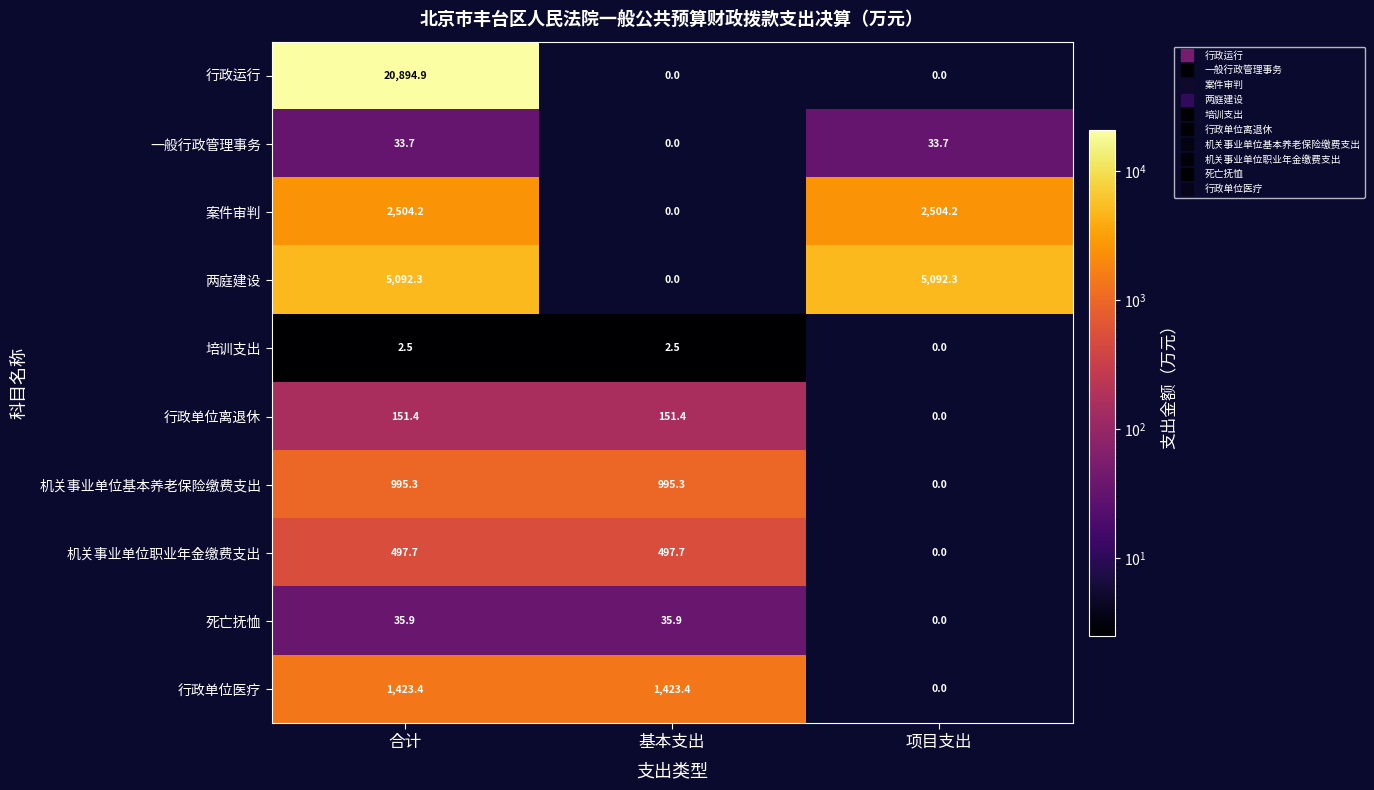

Rank the series by their maximum value, from highest to lowest.

行政运行, 两庭建设, 案件审判, 行政单位医疗, 机关事业单位基本养老保险缴费支出, 机关事业单位职业年金缴费支出, 行政单位离退休, 死亡抚恤, 一般行政管理事务, 培训支出